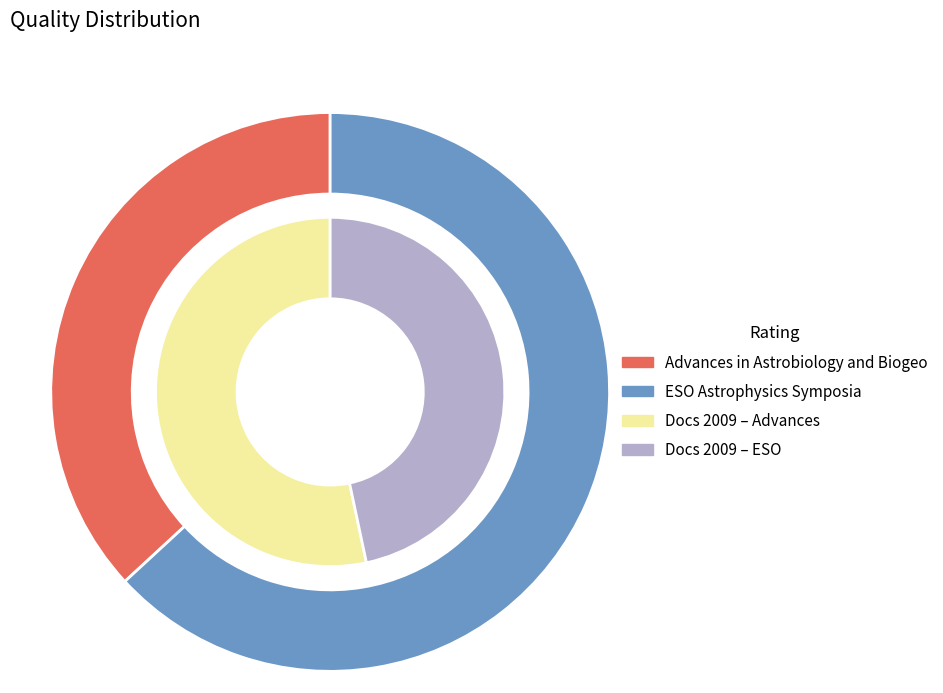

What is the difference between the highest and lowest values at Advances in Astrobiology and Biogeophysics?

79